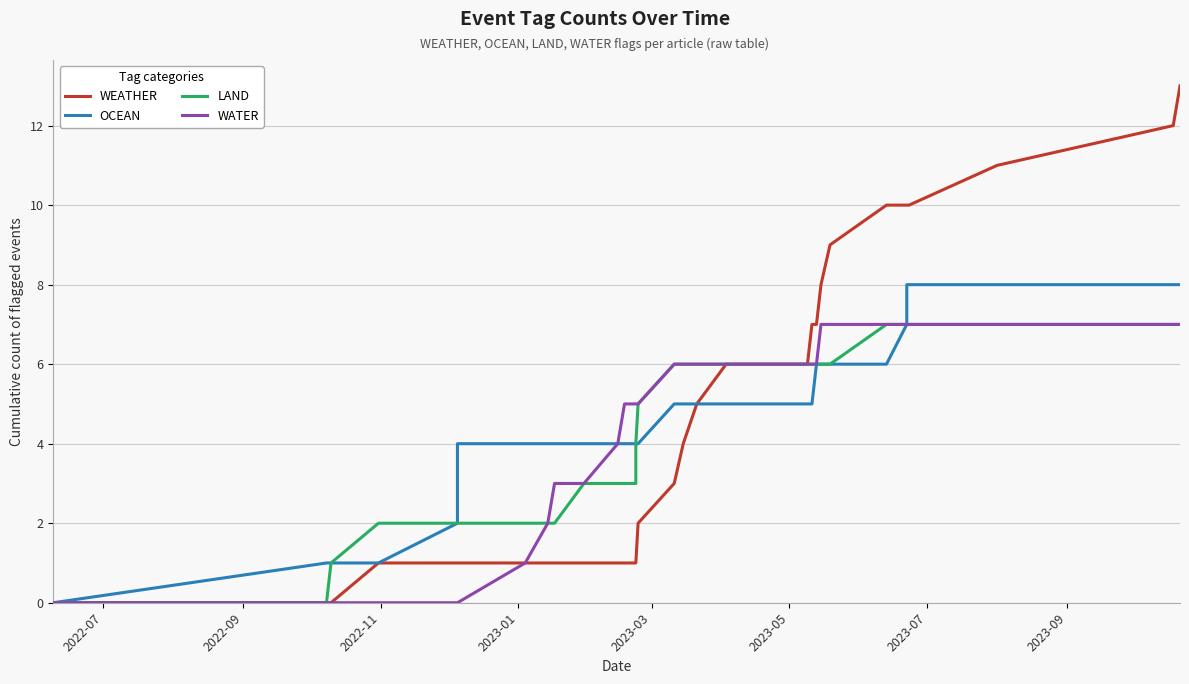

How many values in the WATER series are below 6?

16